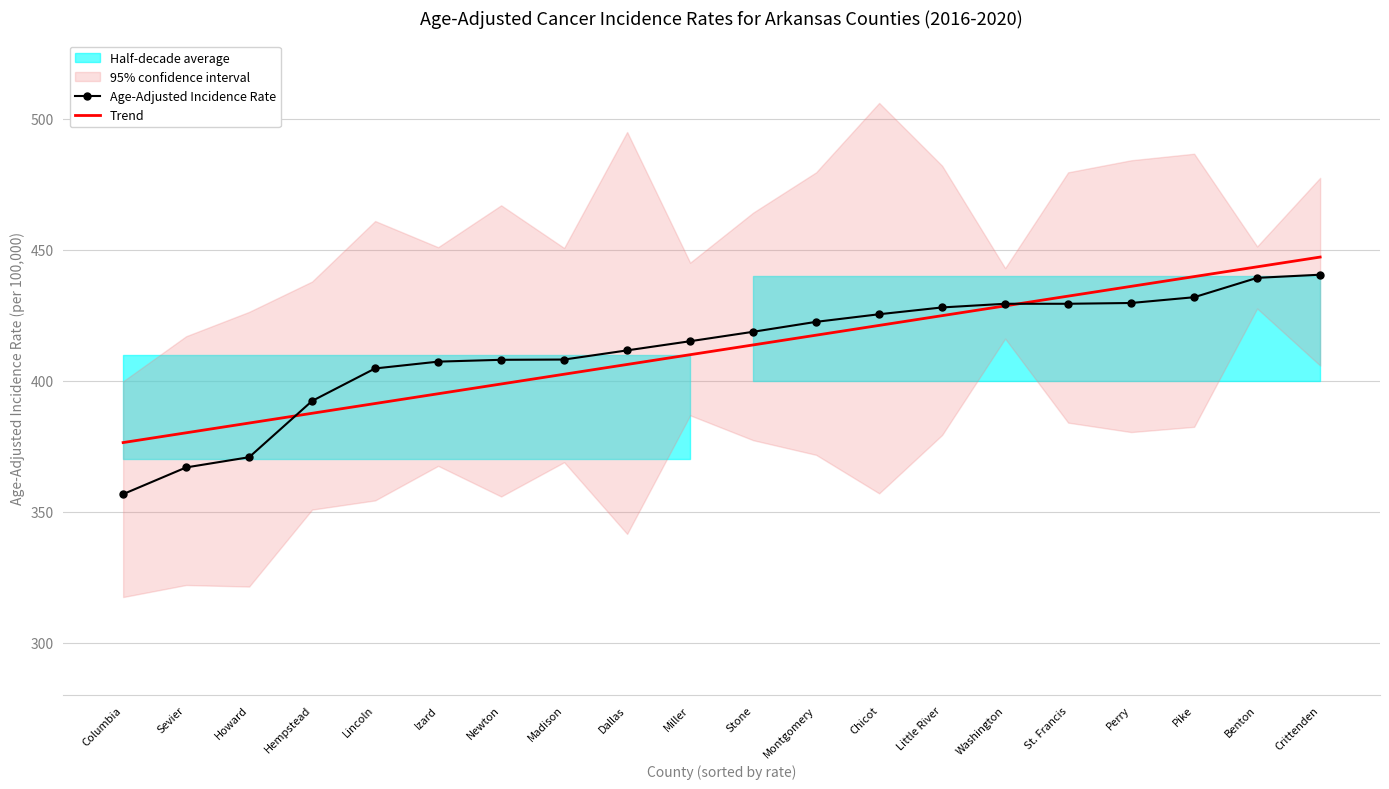

Reading left to right, transcribe all the data shown in this chart.

Age-Adjusted Incidence Rate: Columbia=356.7	Sevier=366.9	Howard=370.8	Hempstead=392.3	Lincoln=404.7	Izard=407.3	Newton=408.0	Madison=408.1	Dallas=411.6	Miller=415.1	Stone=418.7	Montgomery=422.5	Chicot=425.4	Little River=428.0	Washington=429.4	St. Francis=429.4	Perry=429.7	Pike=431.9	Benton=439.3	Crittenden=440.5
Trend: Columbia=376.4	Sevier=380.1	Howard=383.9	Hempstead=387.6	Lincoln=391.3	Izard=395.0	Newton=398.8	Madison=402.5	Dallas=406.2	Miller=410.0	Stone=413.7	Montgomery=417.4	Chicot=421.1	Little River=424.9	Washington=428.6	St. Francis=432.3	Perry=436.1	Pike=439.8	Benton=443.5	Crittenden=447.2